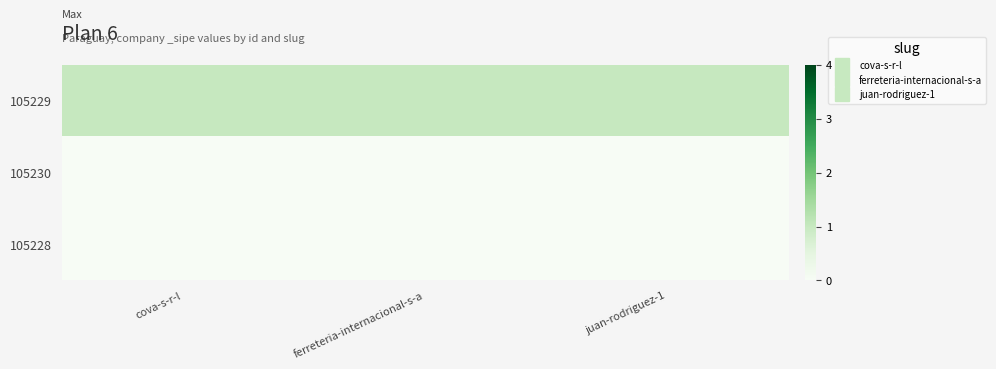

Reading left to right, transcribe all the data shown in this chart.

105229: cova-s-r-l=1	ferreteria-internacional-s-a=1	juan-rodriguez-1=1
105230: cova-s-r-l=0	ferreteria-internacional-s-a=0	juan-rodriguez-1=0
105228: cova-s-r-l=0	ferreteria-internacional-s-a=0	juan-rodriguez-1=0